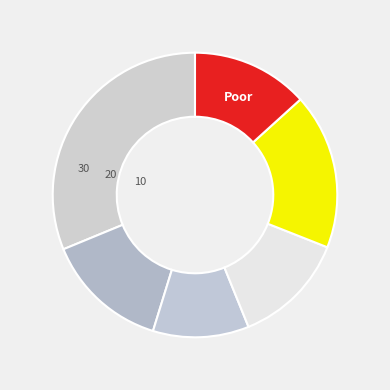

To the nearest percent, what is the difference between the largest and smallest slice percentages?

20%